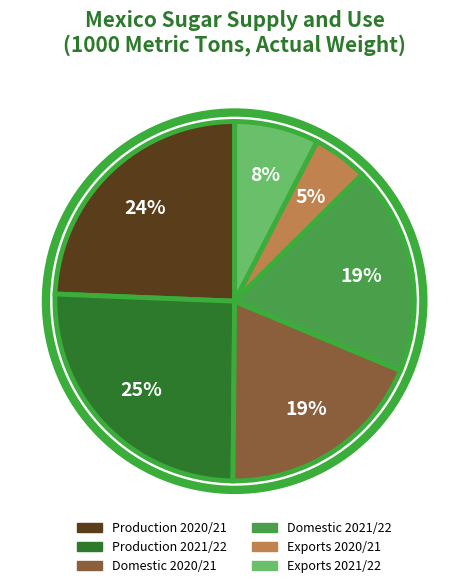

To the nearest percent, what is the difference between the Exports 2021/22 and Exports 2020/21 slice percentages?

3%